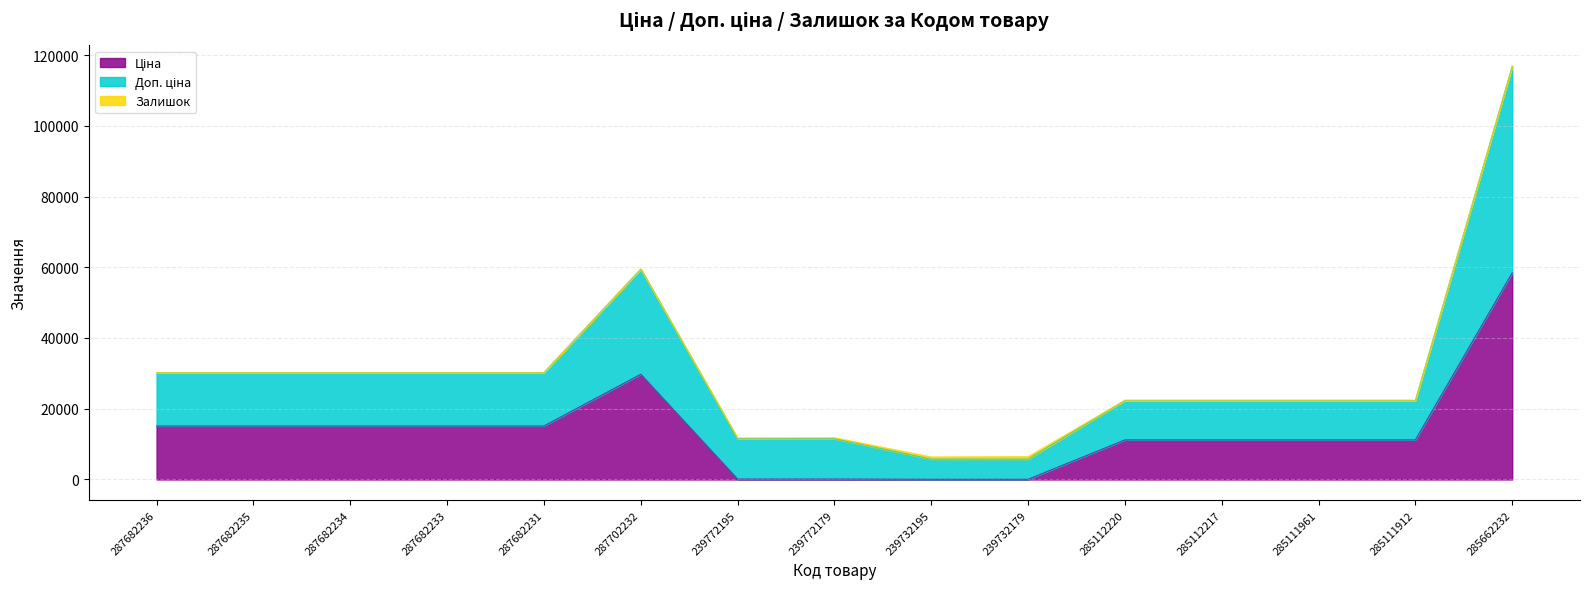

What is the label of the 9th point from the right?

239772195